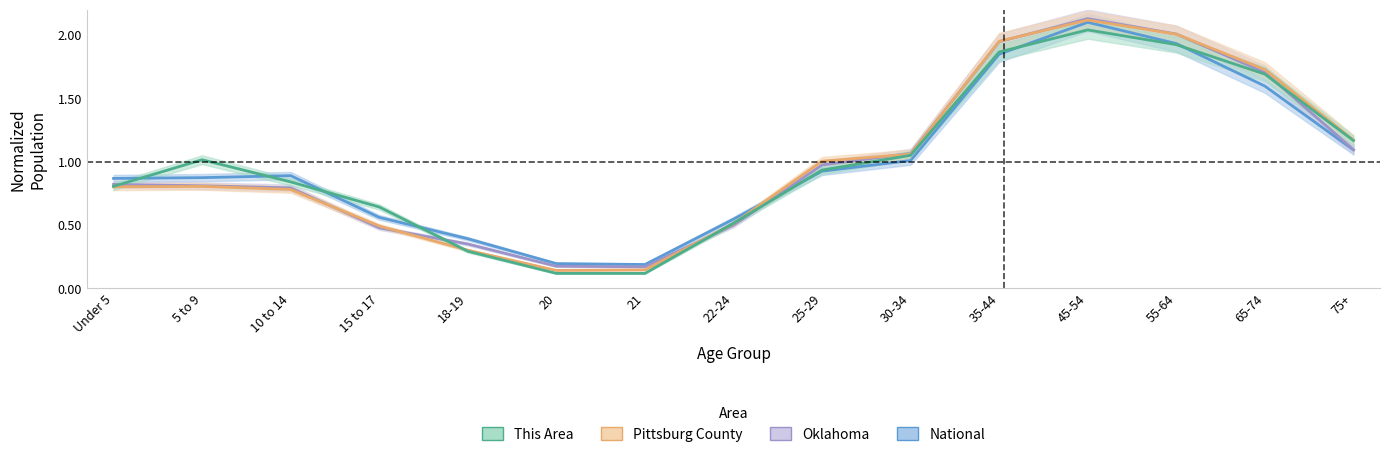

How many interior local peaks does the National series have?

2